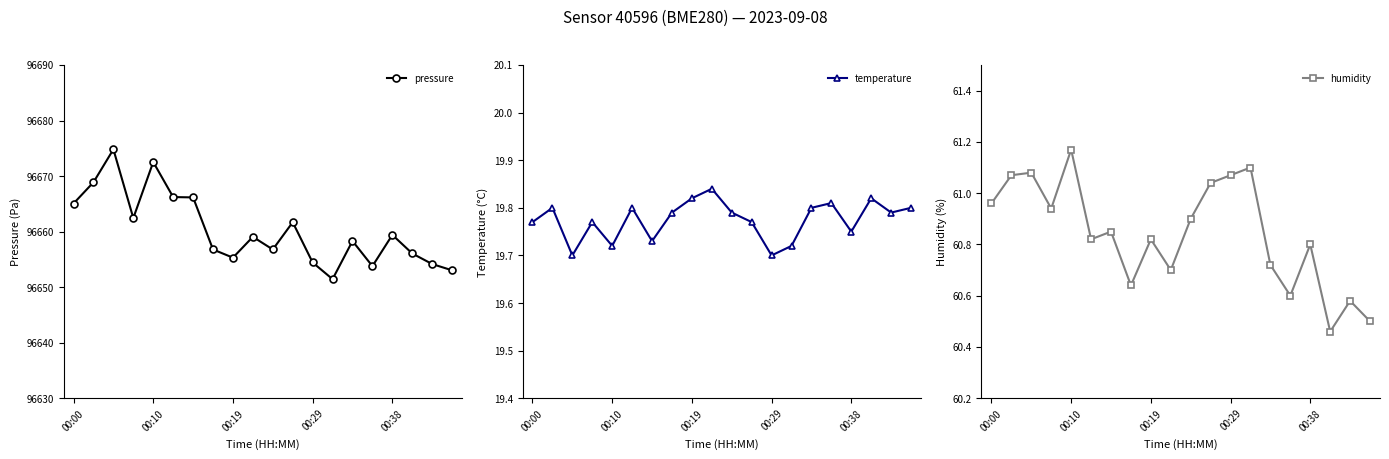

How many interior local peaks does the humidity series have?

7